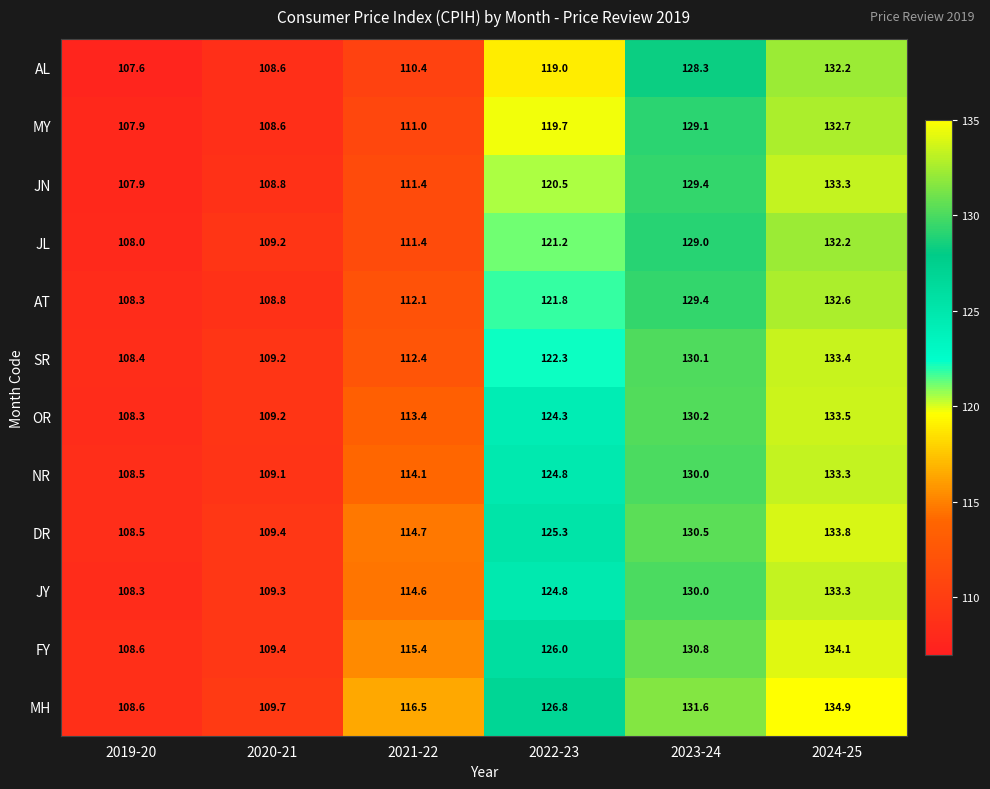

Between 2020-21 and 2021-22, which series saw the biggest shift?

MH